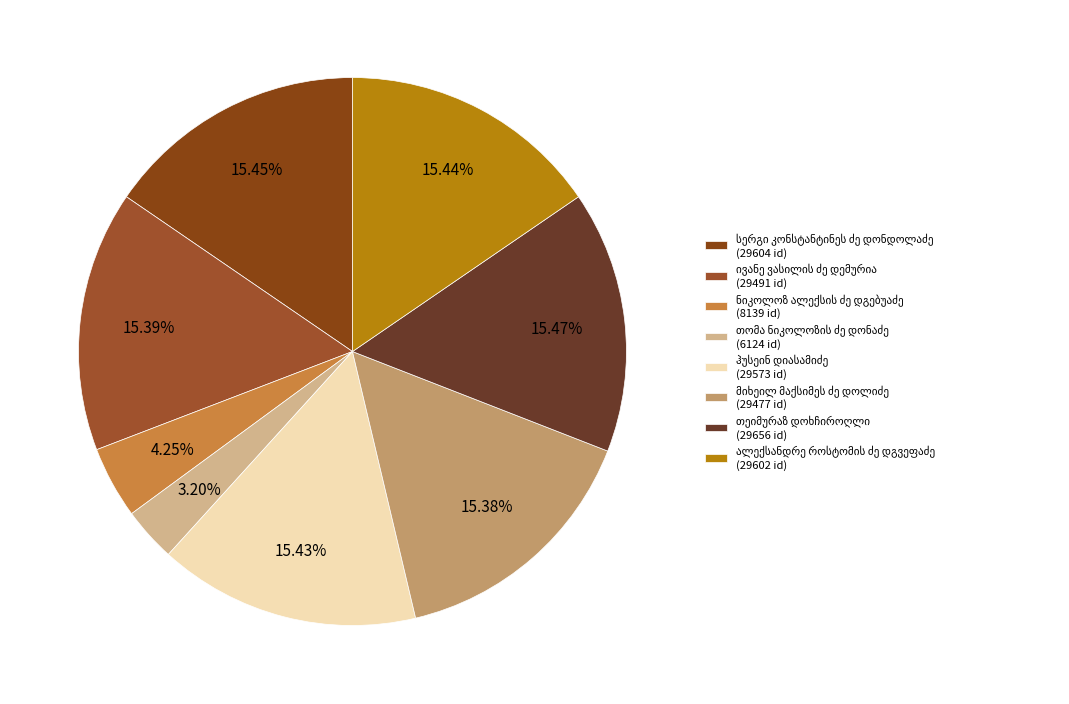

Count the number of slices in the pie.

8